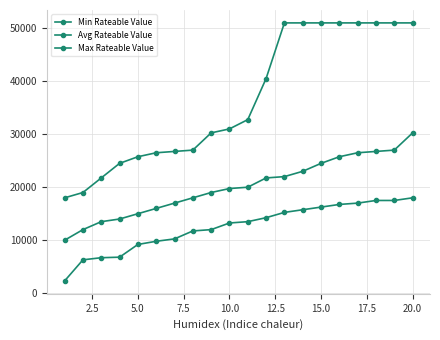

True or false: Avg Rateable Value and Min Rateable Value intersect in this chart.

False